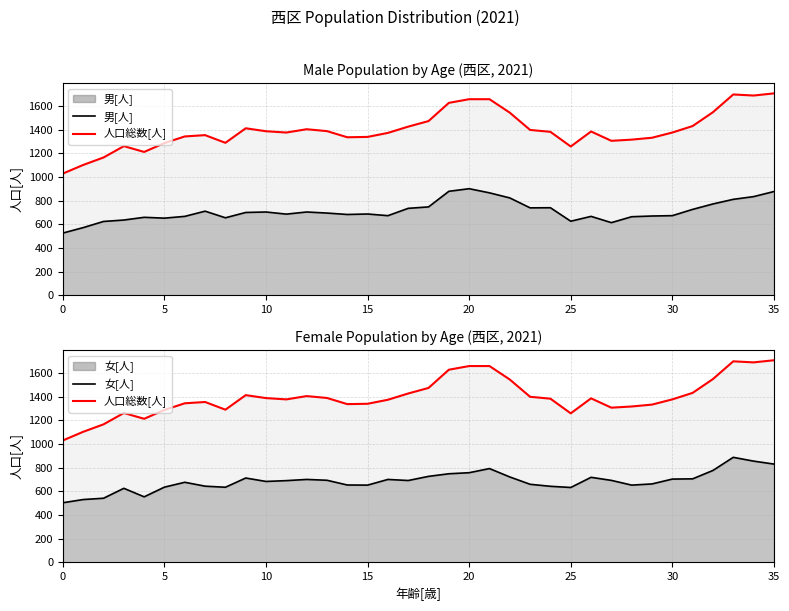

True or false: 男[人] and 人口総数[人] intersect in this chart.

False